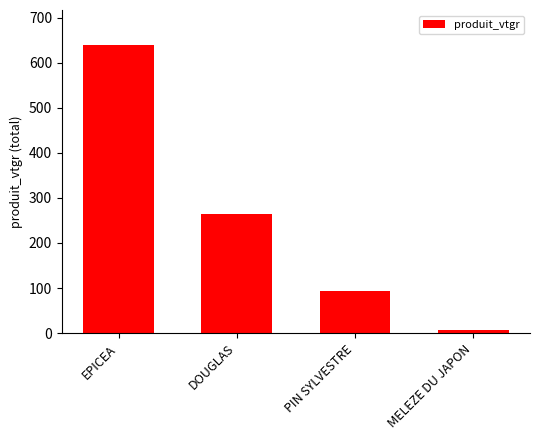

Where does the data first go above 263?

EPICEA